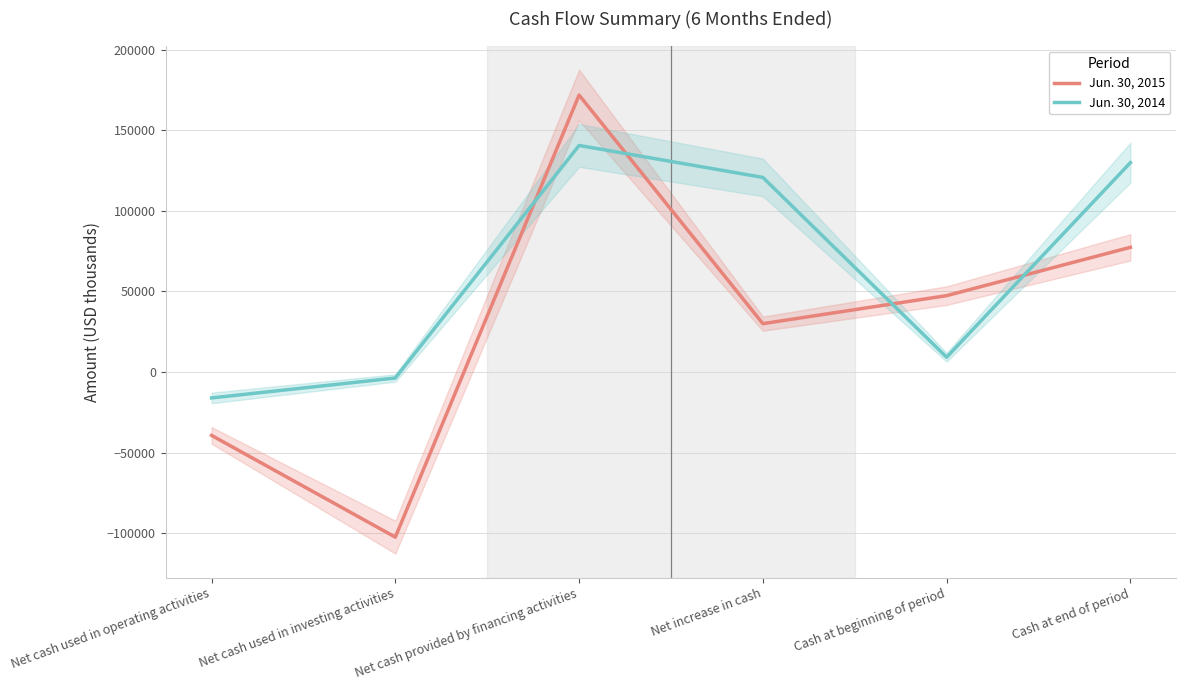

True or false: Jun. 30, 2014 and Jun. 30, 2015 intersect in this chart.

True